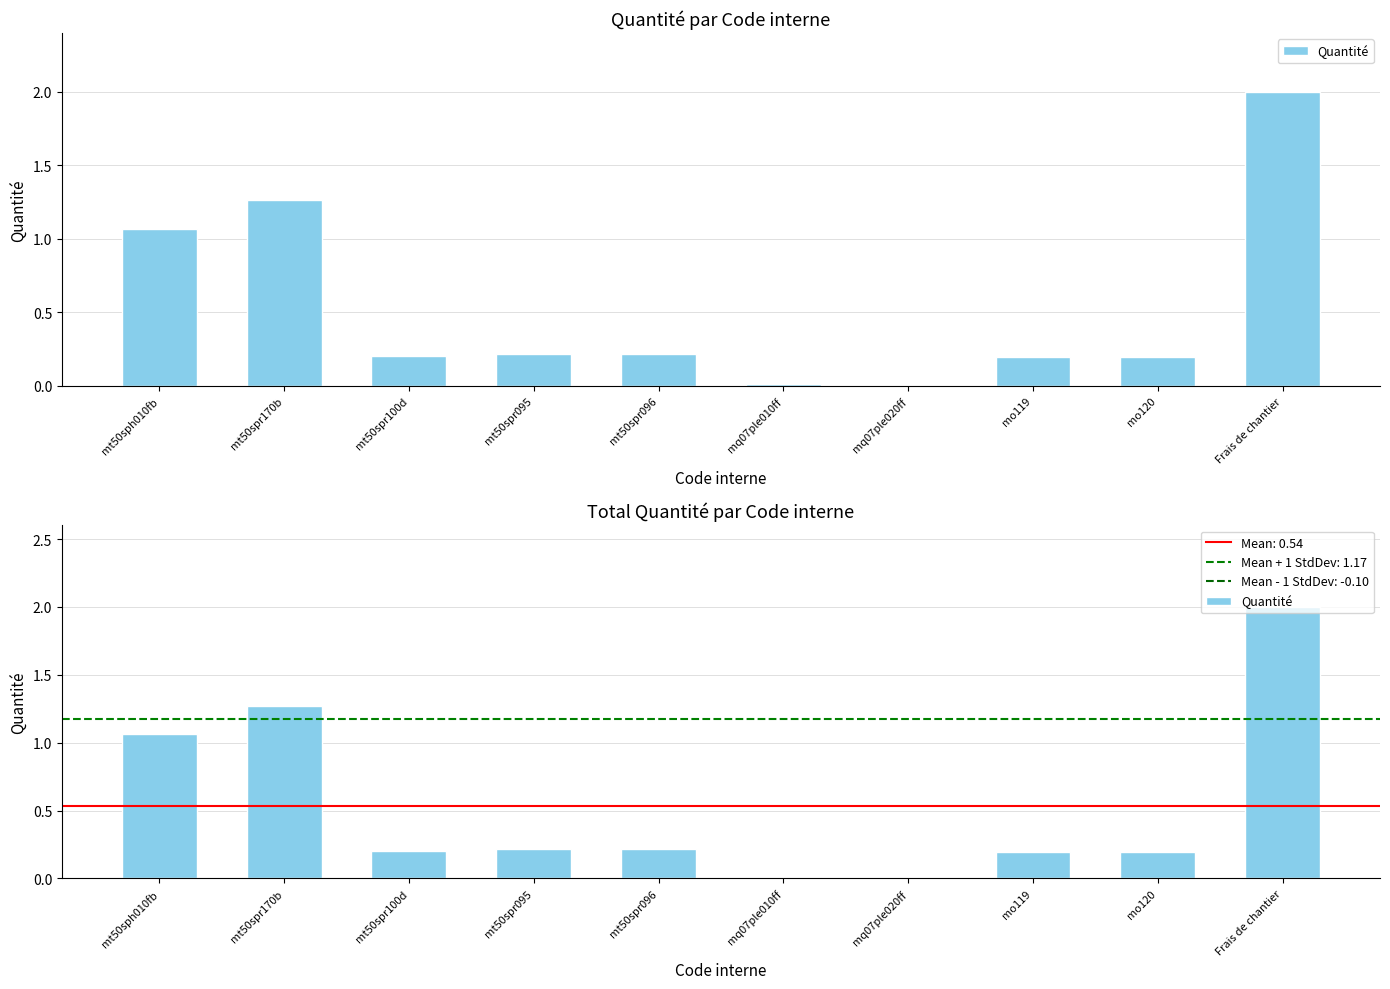

What is the value of the 9th bar from the left?

0.2